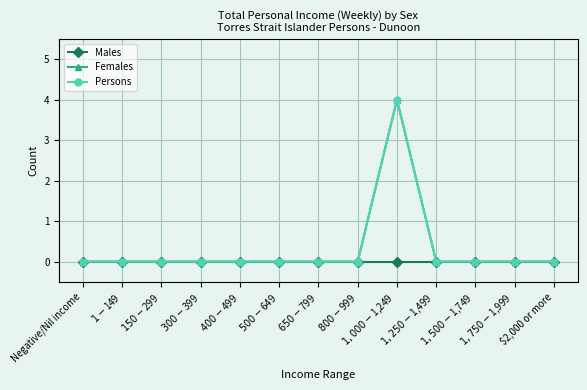

Does the chart have visible grid lines?

Yes